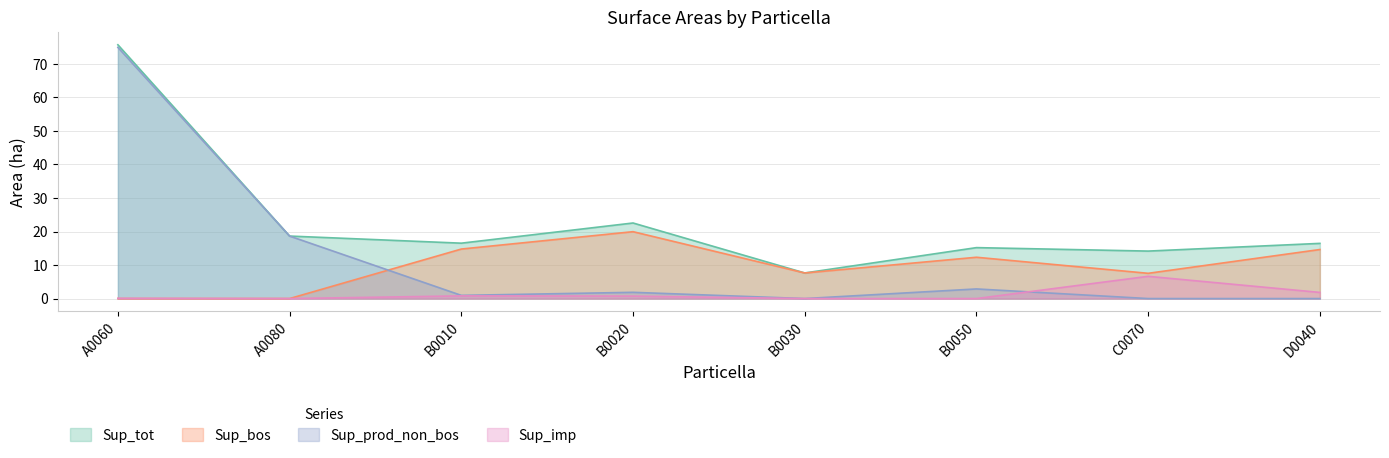

Between B0020 and D0040, which series saw the biggest shift?

Sup_tot